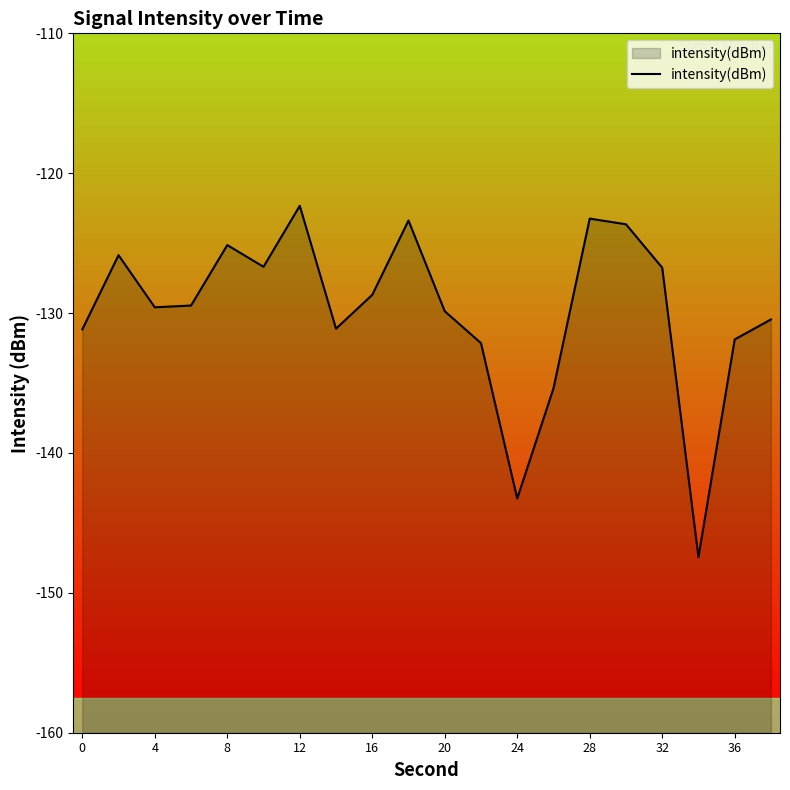

How many interior local peaks (higher than both neighbors) does the data have?

5